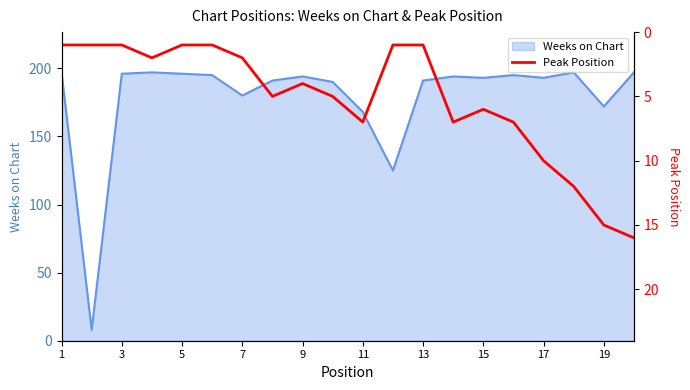

What is the highest value of the Weeks on Chart series?

197